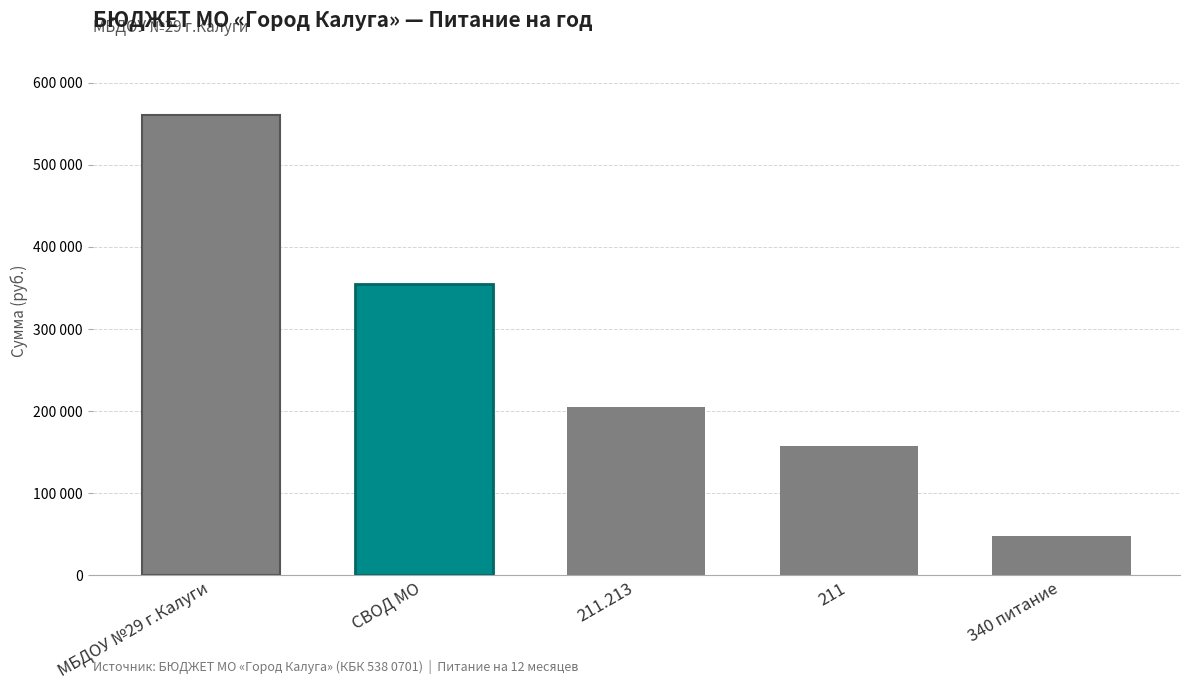

Are the bars horizontal?

No